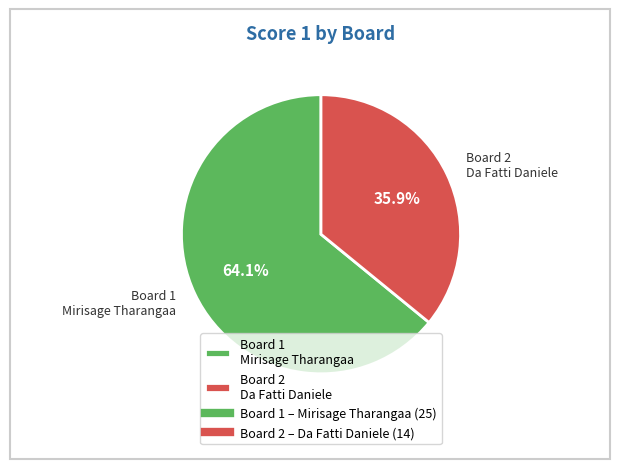

To the nearest percent, what is the average slice percentage?

50%